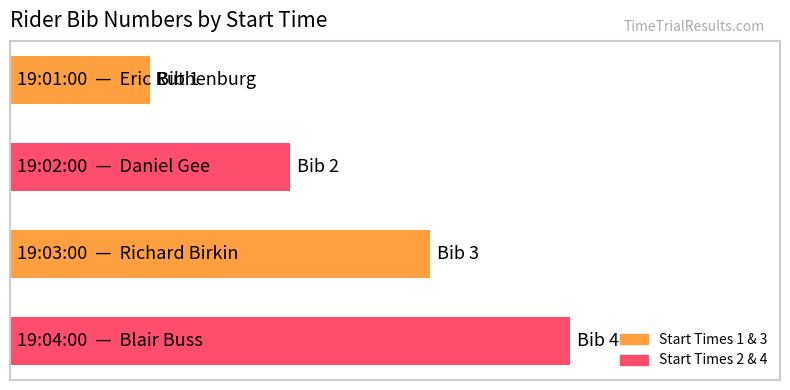

Does the chart contain any negative values?

No